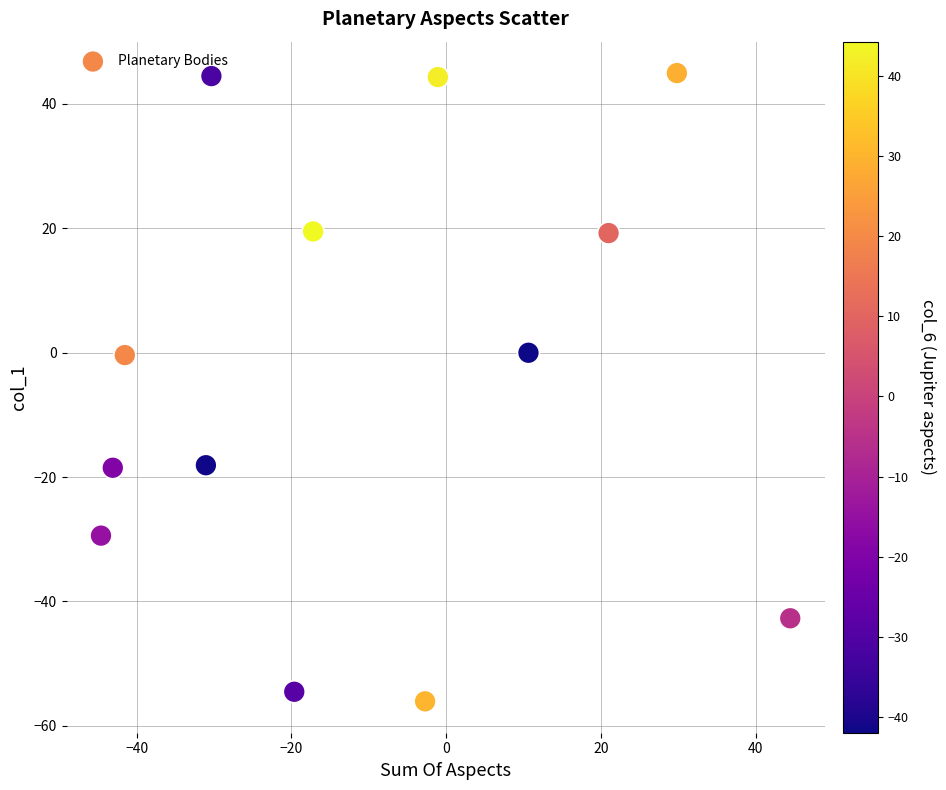

What is the range of Y values (max minus min)?

101.0